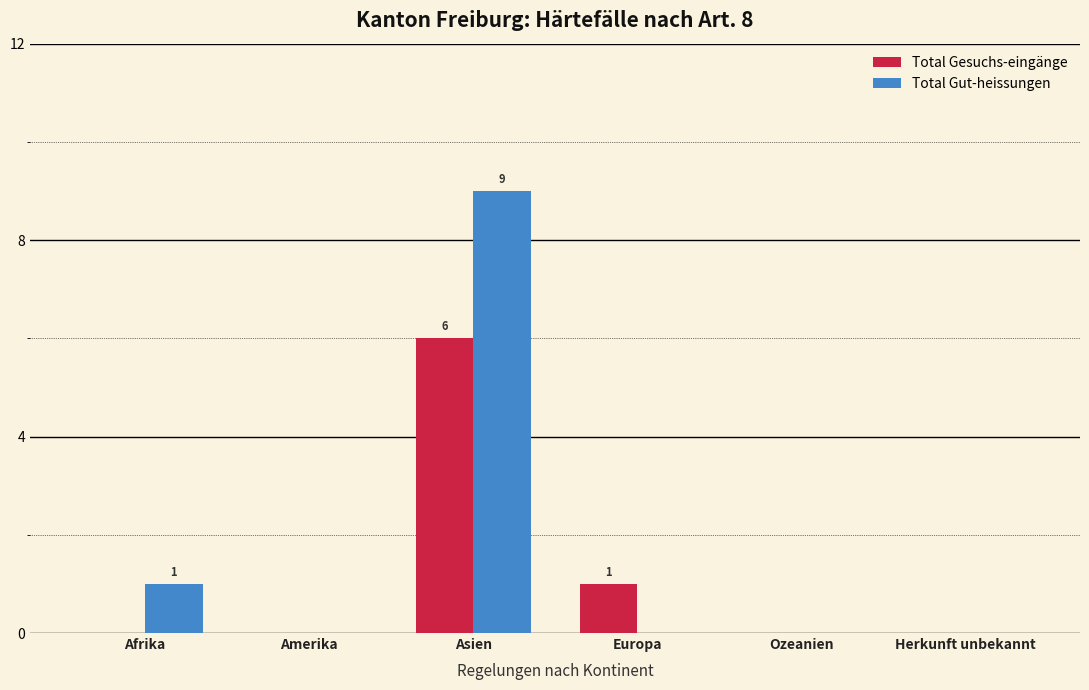

What is the sum of all Total Gesuchs-eingänge values?

7